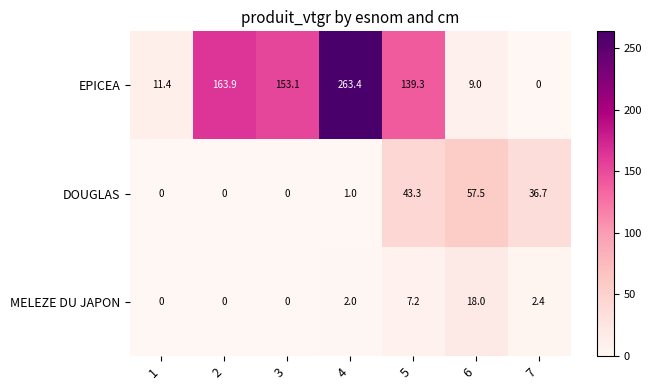

Which series has the largest total across all categories?

EPICEA